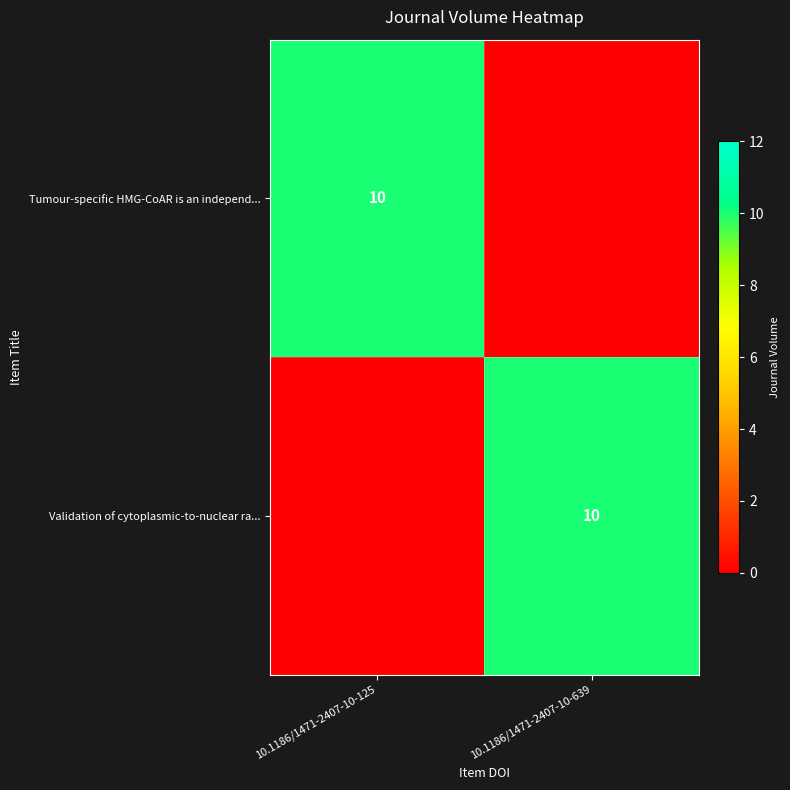

Is it true that Tumour-specific HMG-CoAR is an independ... equals 7 at 10.1186/1471-2407-10-125?

False